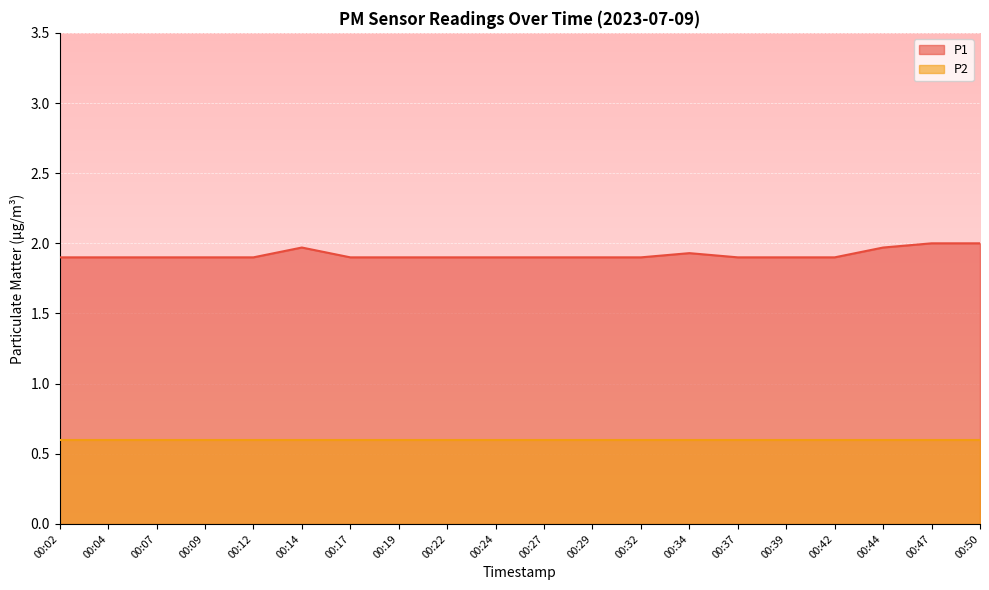

Which has a higher value, 00:42 or 00:50?

00:50